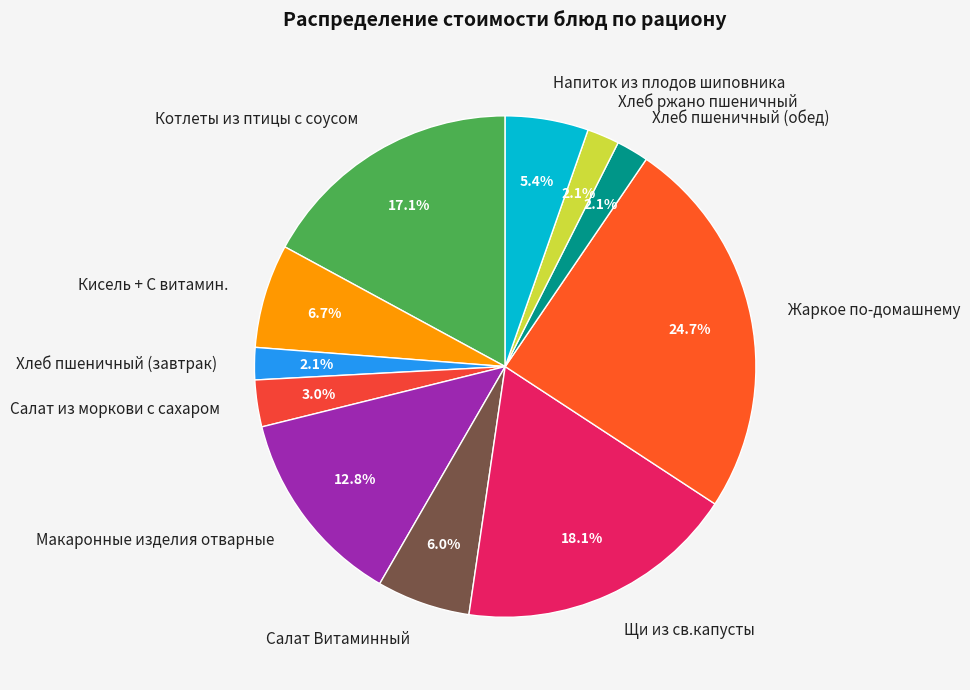

To the nearest percent, what is the difference between the Хлеб пшеничный (завтрак) and Котлеты из птицы с соусом slice percentages?

15%